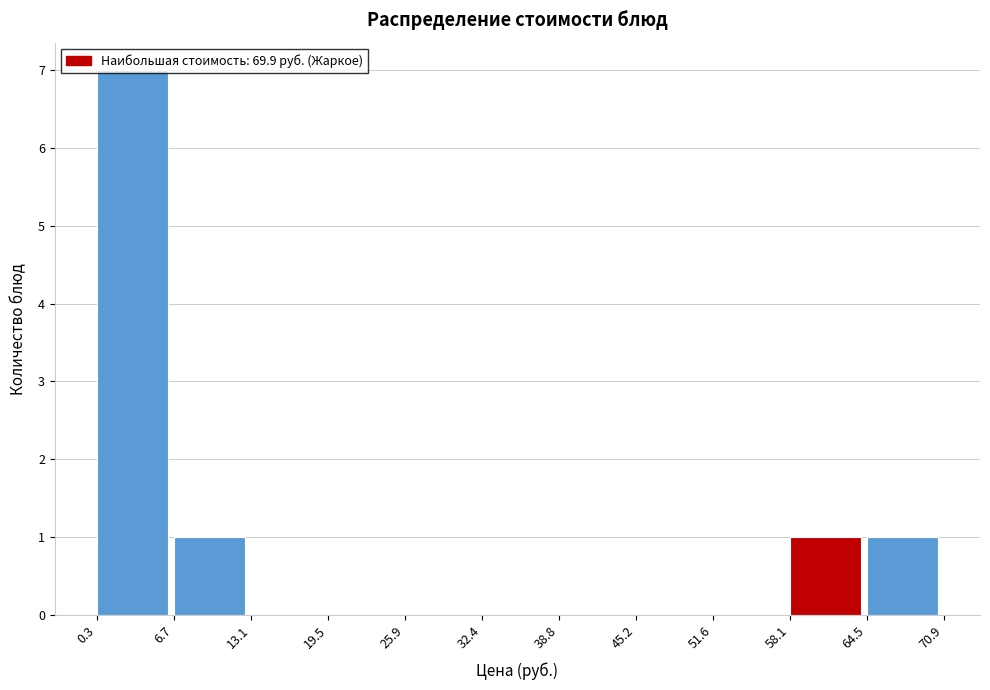

Reading left to right, list every bar in this chart as the range it spans on the x-axis followed by its height. The values are not printed on the chart, so give them approximately, as read against the axis.

0.3 to 6.7: 7
6.7 to 13.1: 1
13.1 to 19.5: 0
19.5 to 25.9: 0
25.9 to 32.4: 0
32.4 to 38.8: 0
38.8 to 45.2: 0
45.2 to 51.6: 0
51.6 to 58.1: 0
58.1 to 64.5: 1
64.5 to 70.9: 1